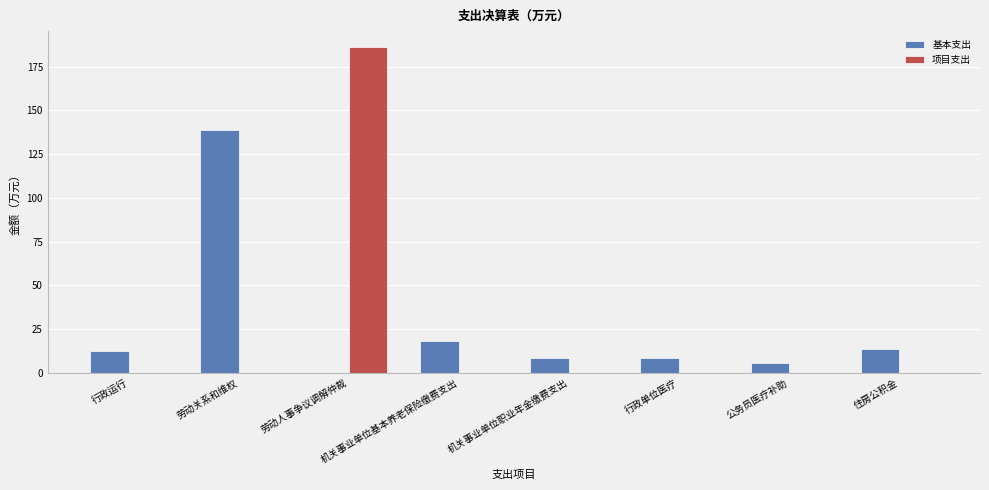

The 项目支出 series shows 186.1 at 劳动人事争议调解仲裁. True or false?

True